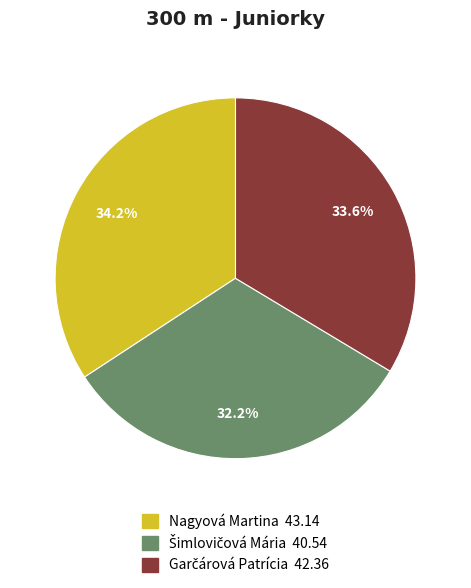

Is there any slice that represents more than half of the pie?

No